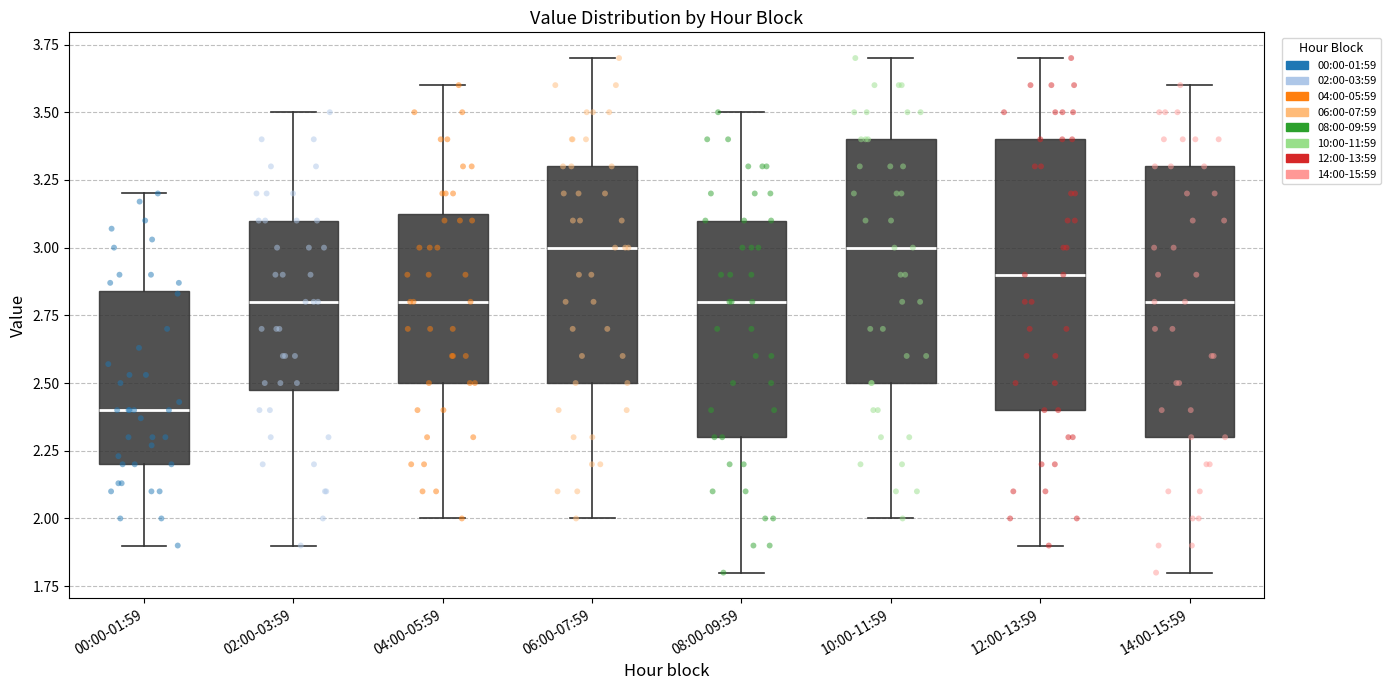

Which box has the lowest median line?

00:00-01:59